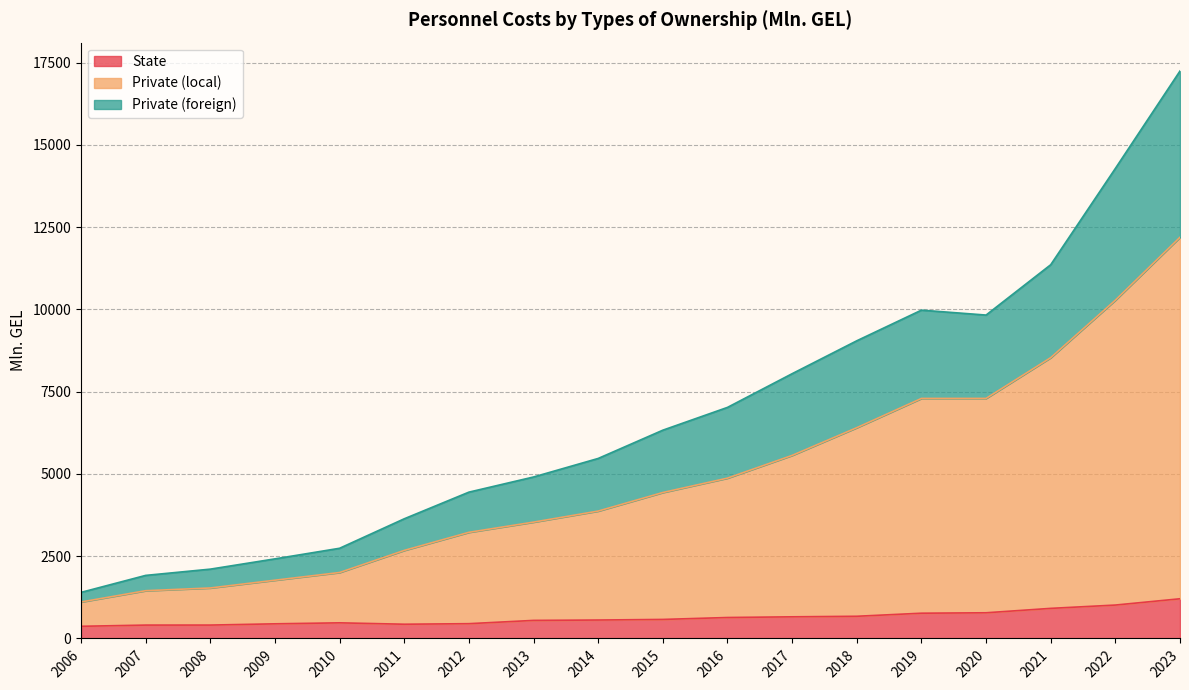

The value of State at 2015 is 215.1. True or false?

False